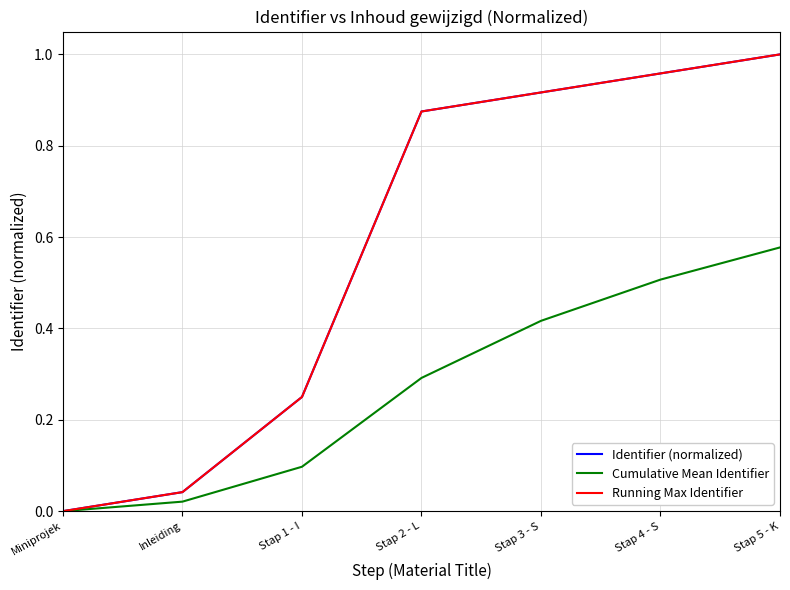

The value of Cumulative Mean Identifier at Stap 3 - S is 0.4. True or false?

True